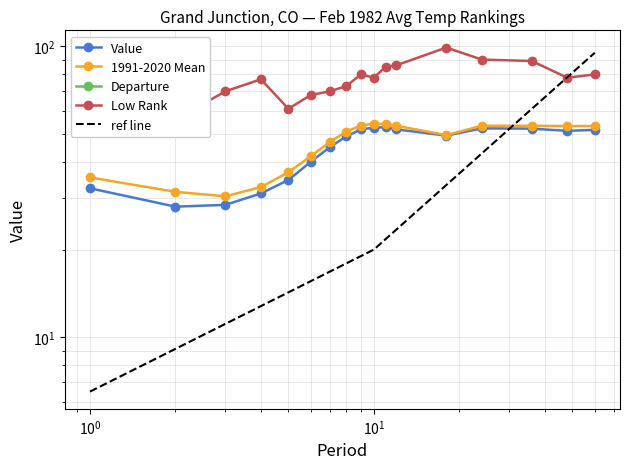

Which category has the highest value in the Value series?

11